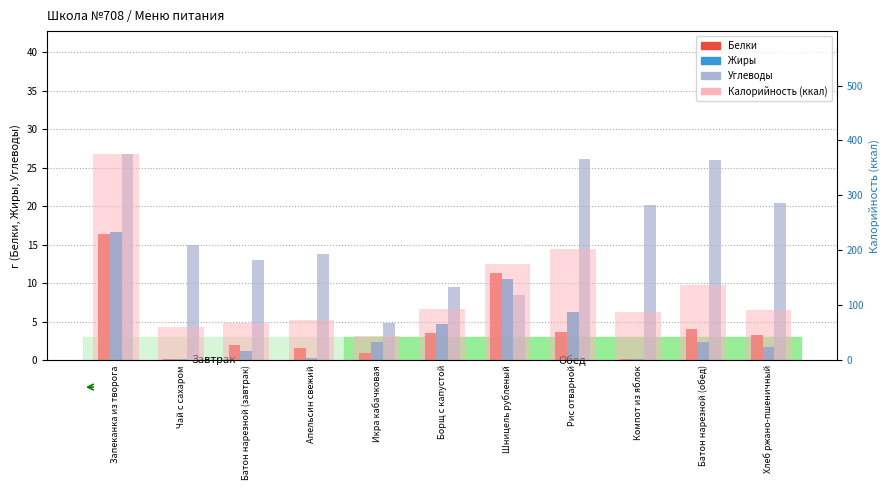

Is the value of Калорийность (ккал) at Хлеб ржано-пшеничный greater than the value of Белки at Запеканка из творога?

Yes